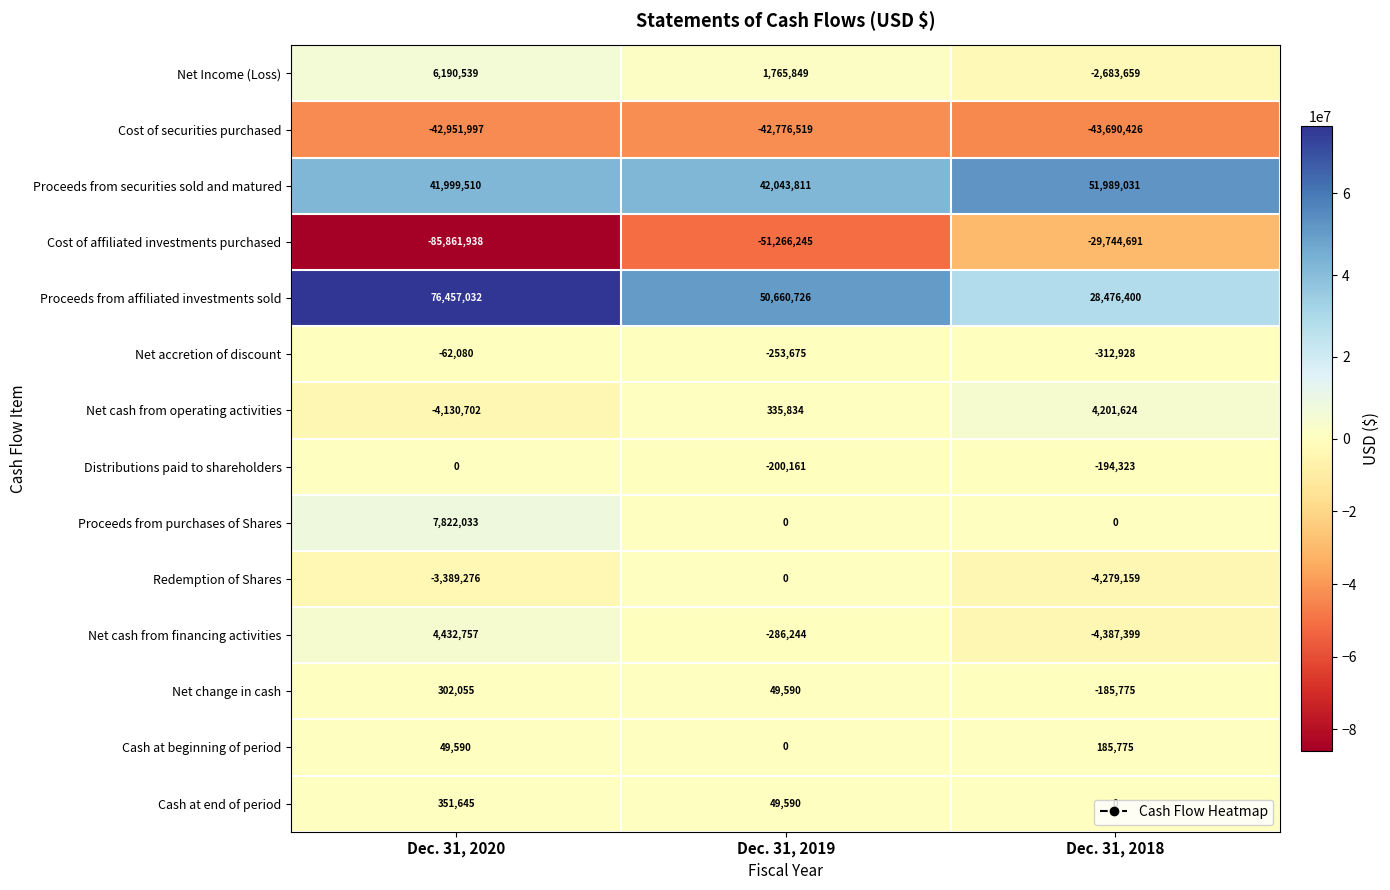

What is the minimum value shown in the chart?

-85861938